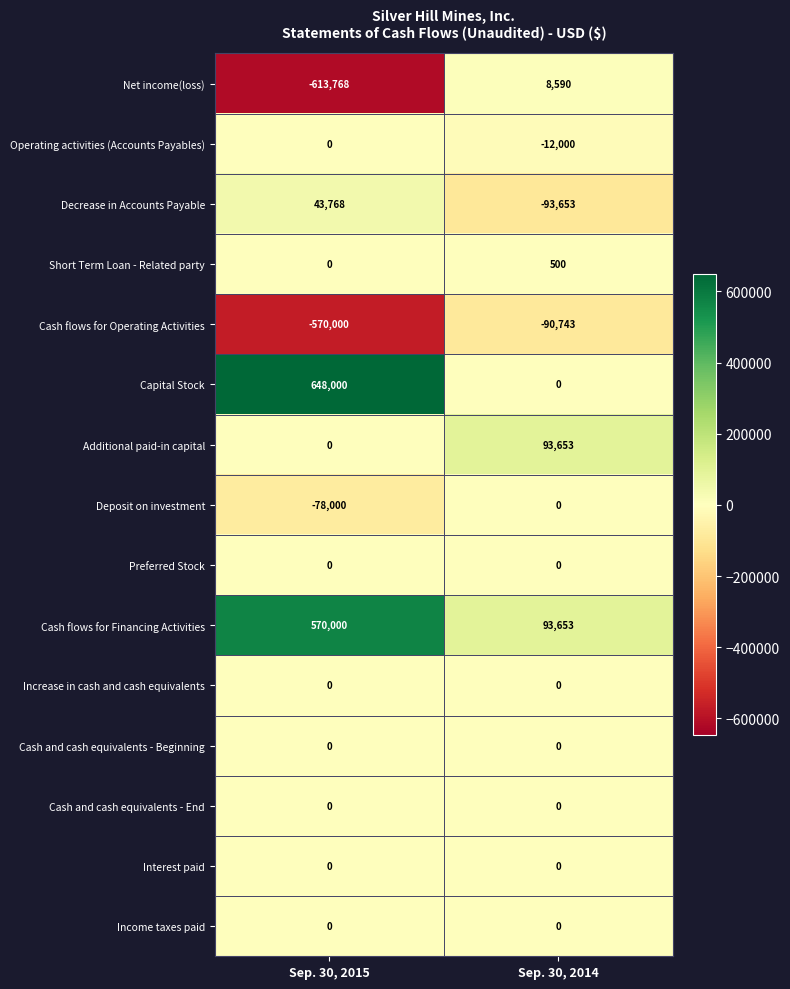

How many values in the Decrease in Accounts Payable series are below 43768?

1